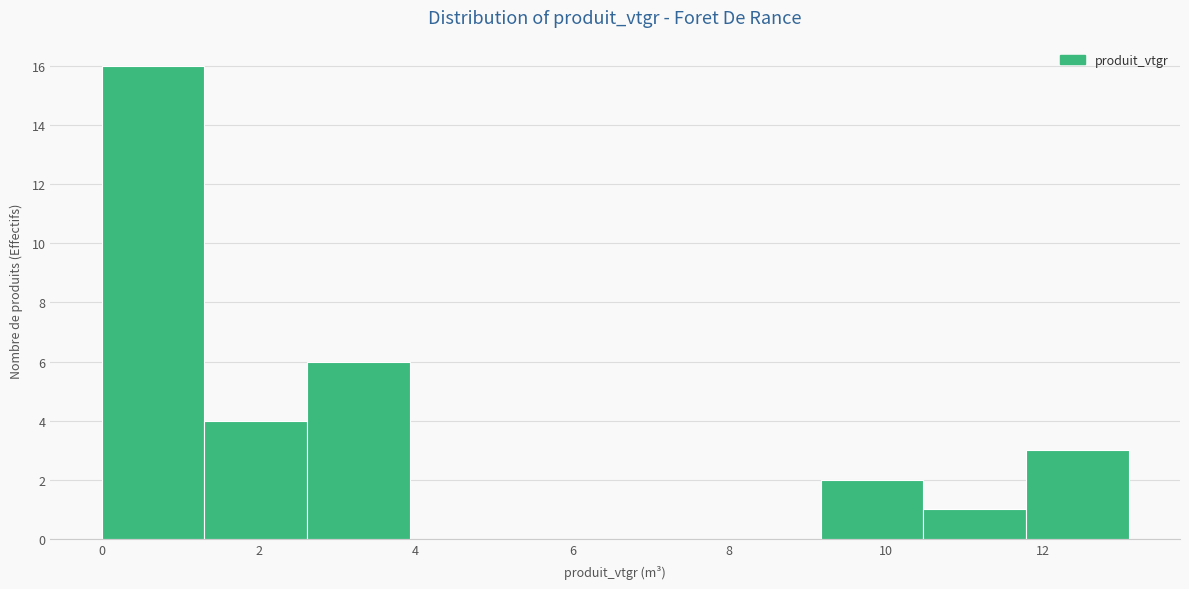

Reading left to right, transcribe this chart: for each bar, give the range it covers on the x-axis and its height. Neither the bar edges nor the heights are printed on the chart, so give them approximately, as read against the axes.

0.0 to 1.4: 16
1.4 to 2.6: 4
2.6 to 4.0: 6
4.0 to 5.2: 0
5.2 to 6.6: 0
6.6 to 7.8: 0
7.8 to 9.2: 0
9.2 to 10.4: 2
10.4 to 11.8: 1
11.8 to 13.0: 3